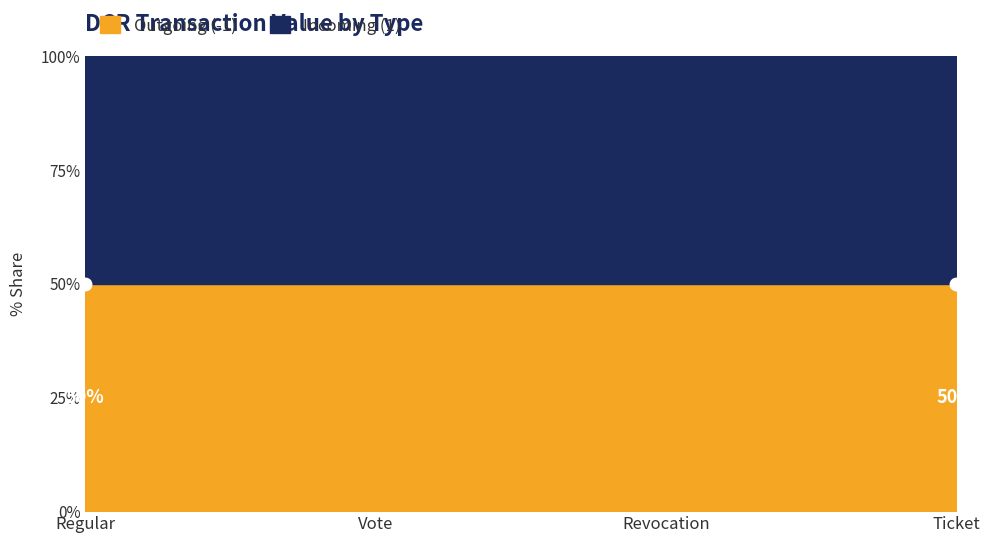

Between Regular and Vote, which series saw the biggest shift?

Outgoing (-1)